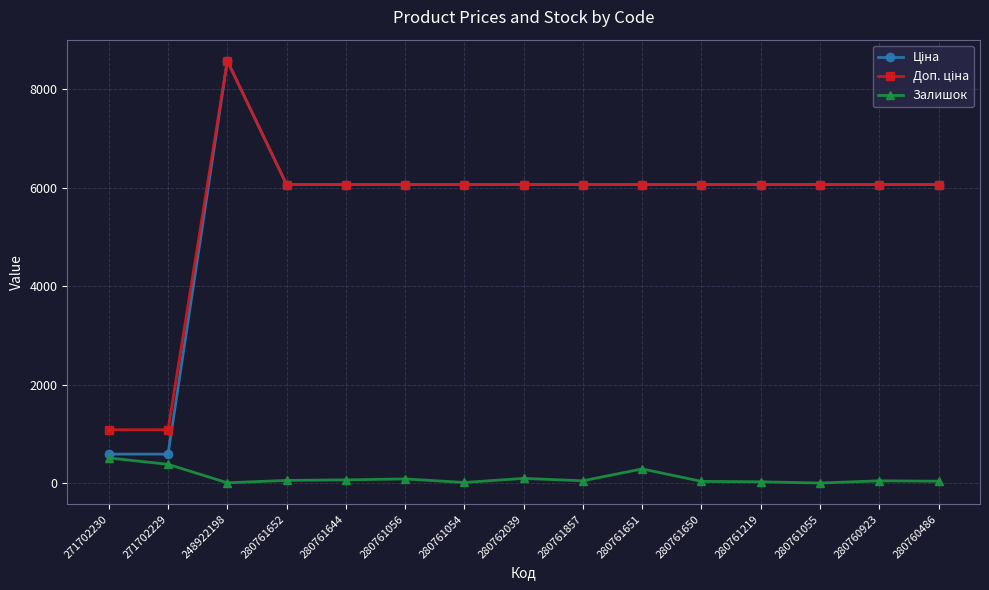

What is the value of the Залишок point at the 2nd from the left?

387.0